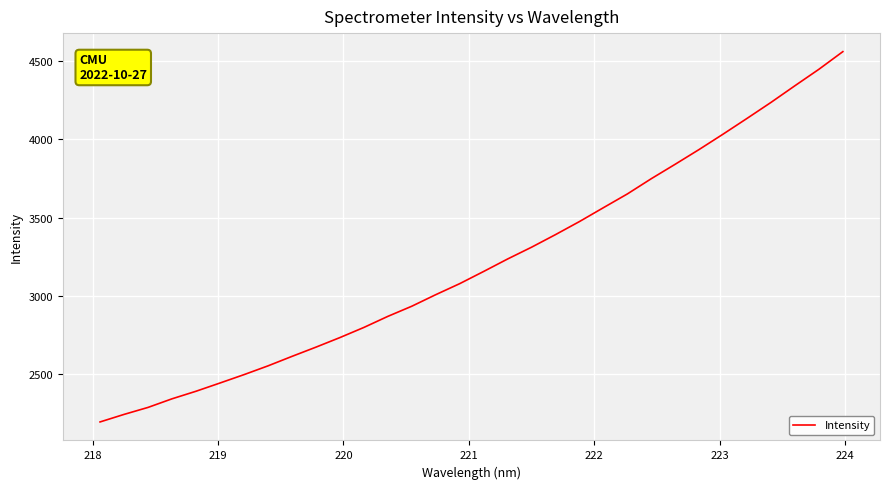

True or false: there are more than 0 points higher than both neighbors.

False